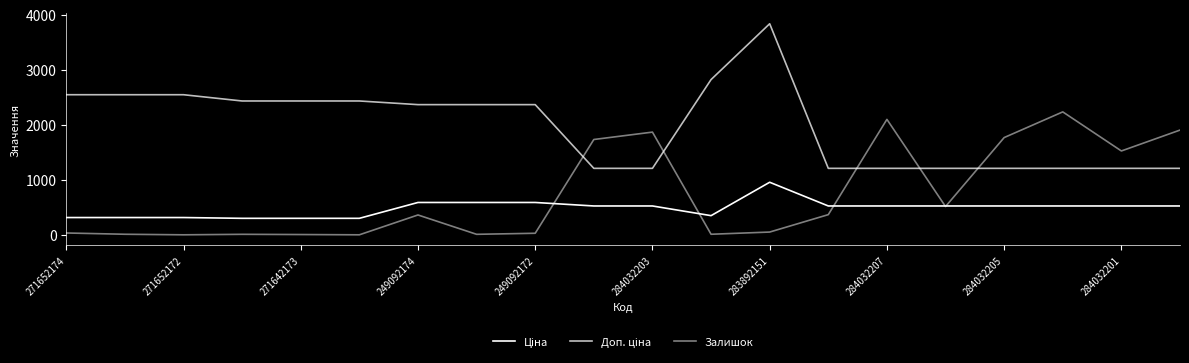

How many lines are shown in the chart?

3